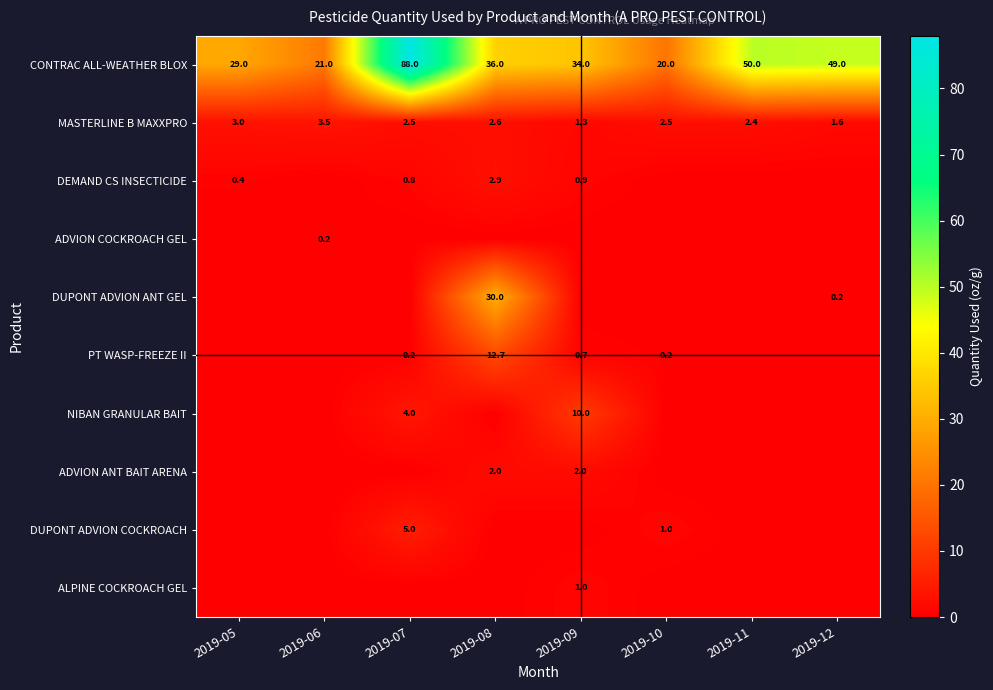

The MASTERLINE B MAXXPRO series shows 0.8 at 2019-10. True or false?

False